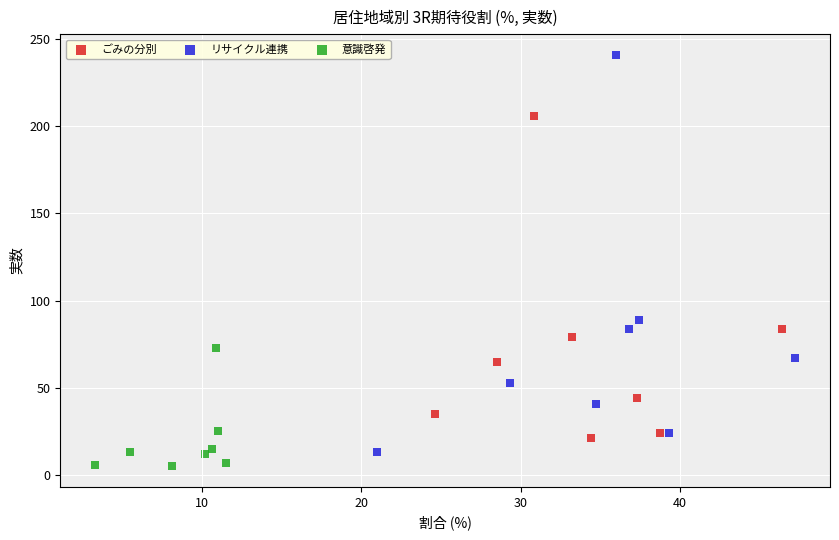

Which series has the largest Y range (max minus min)?

リサイクル連携